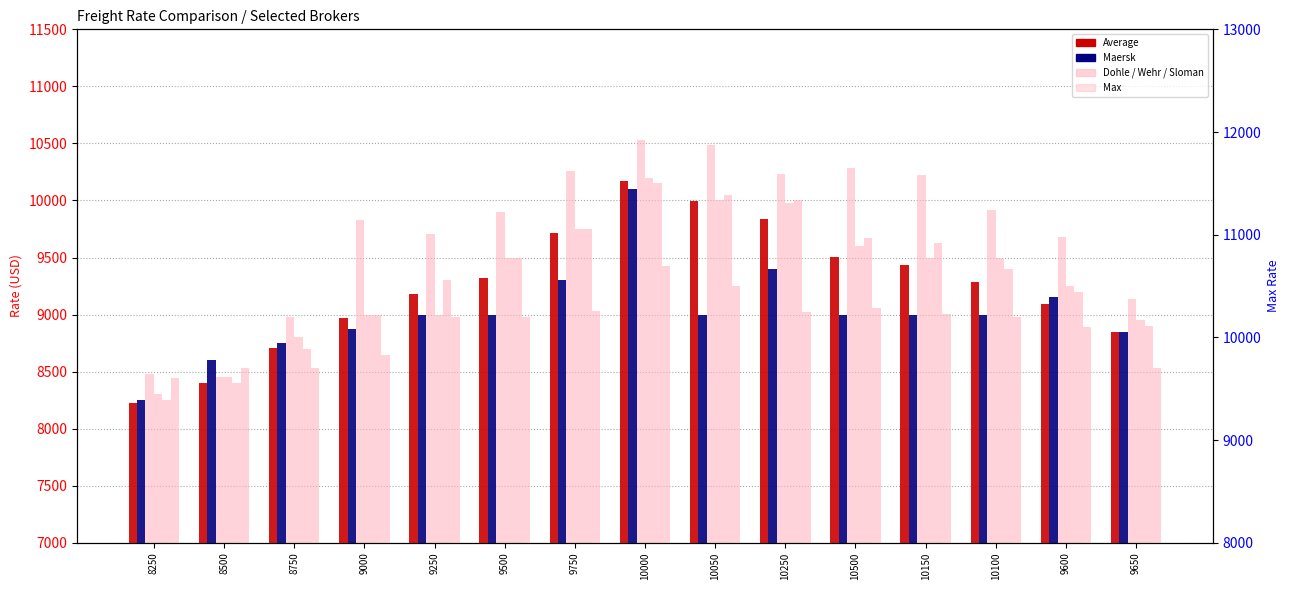

How many data points does each series have?

15